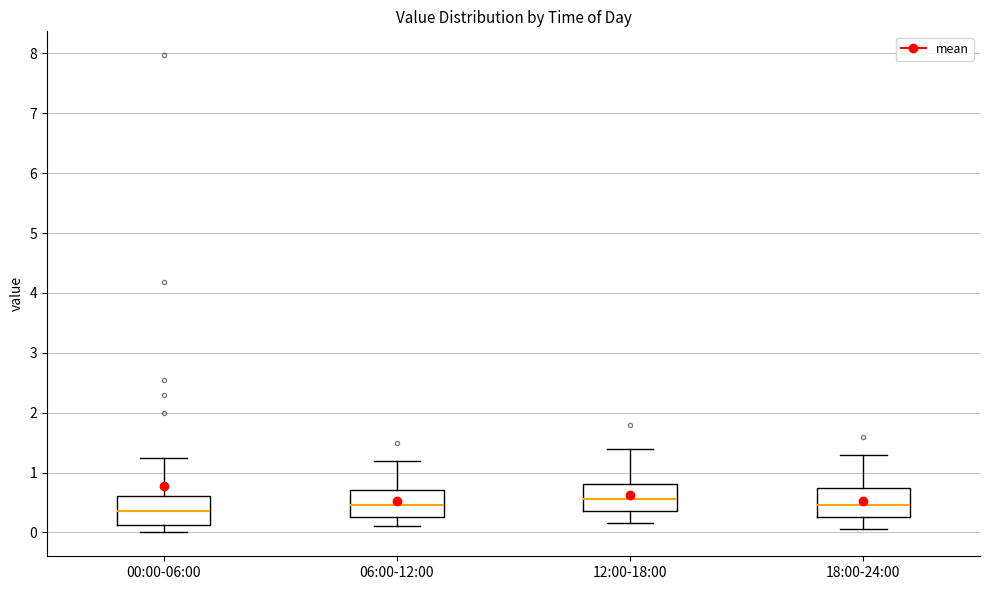

Reading left to right, transcribe this box plot: for each box, give where its median line is, the range the box spans, and where its two whiskers end, as read against the y-axis. The values are not printed on the chart, so give them approximately, as read against the axis.

00:00-06:00: median 0.4, box 0.1 to 0.6, whiskers 0.0 to 1.3
06:00-12:00: median 0.5, box 0.3 to 0.7, whiskers 0.1 to 1.2
12:00-18:00: median 0.6, box 0.4 to 0.8, whiskers 0.2 to 1.4
18:00-24:00: median 0.5, box 0.3 to 0.8, whiskers 0.1 to 1.3